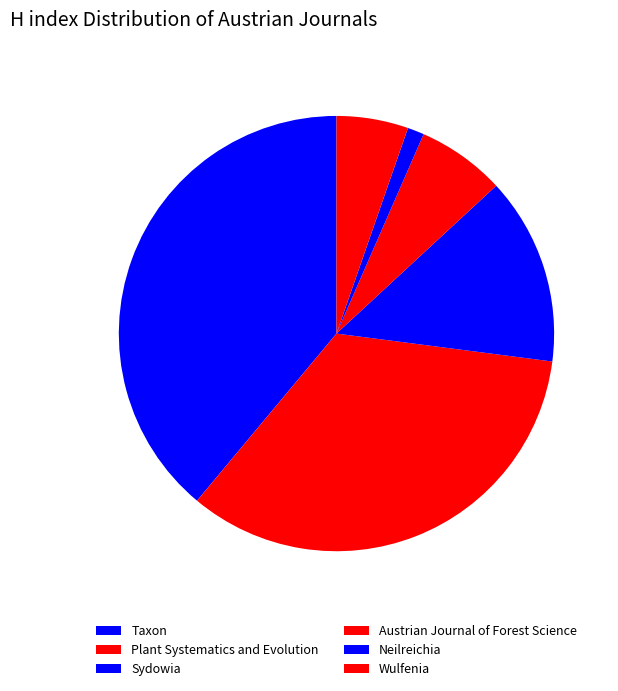

Which slice is the smallest?

Neilreichia